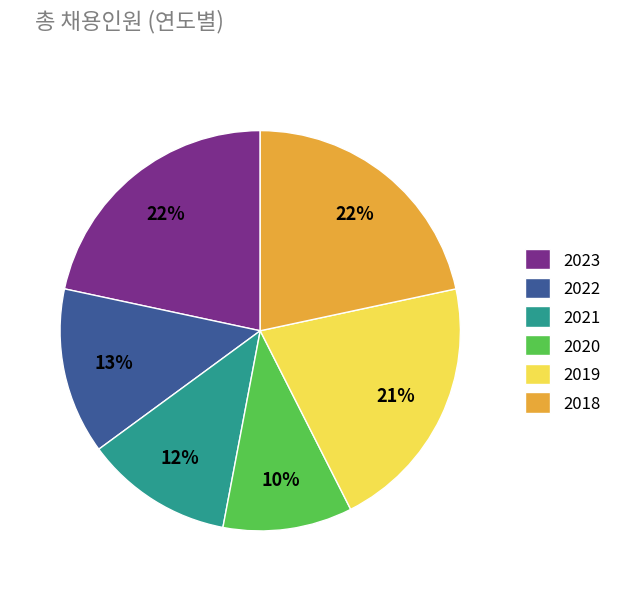

Count the number of slices in the pie.

6